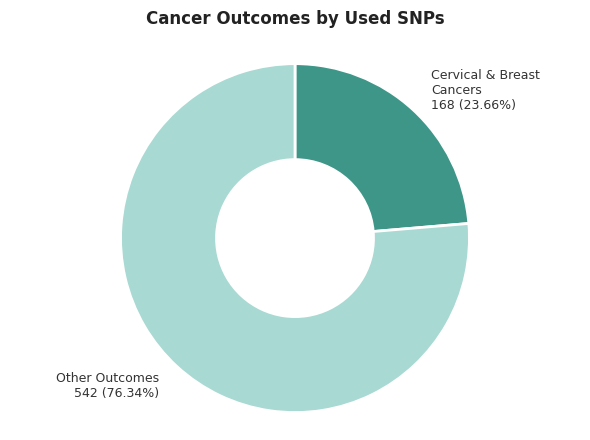

Does any single category account for the majority?

Yes